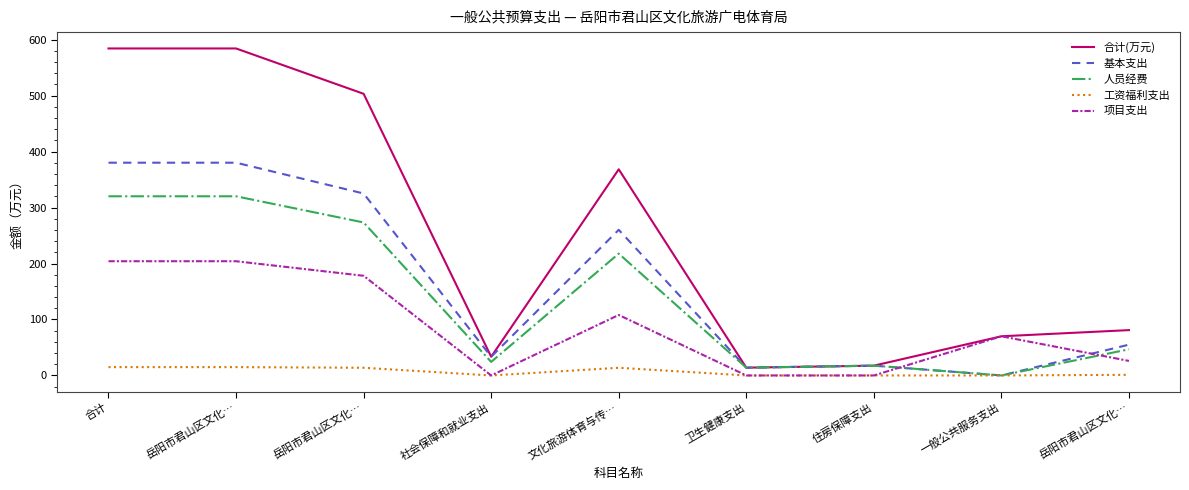

Which series has the widest spread of values?

合计(万元)